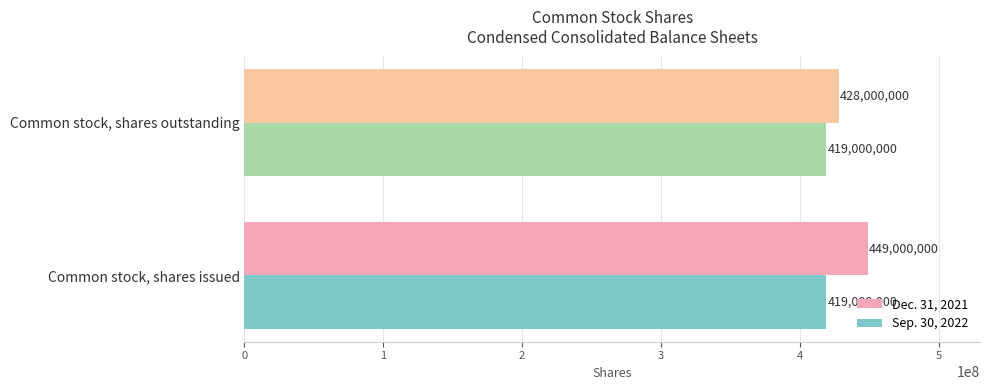

The value of Sep. 30, 2022 at Common stock, shares outstanding is 287236400. True or false?

False